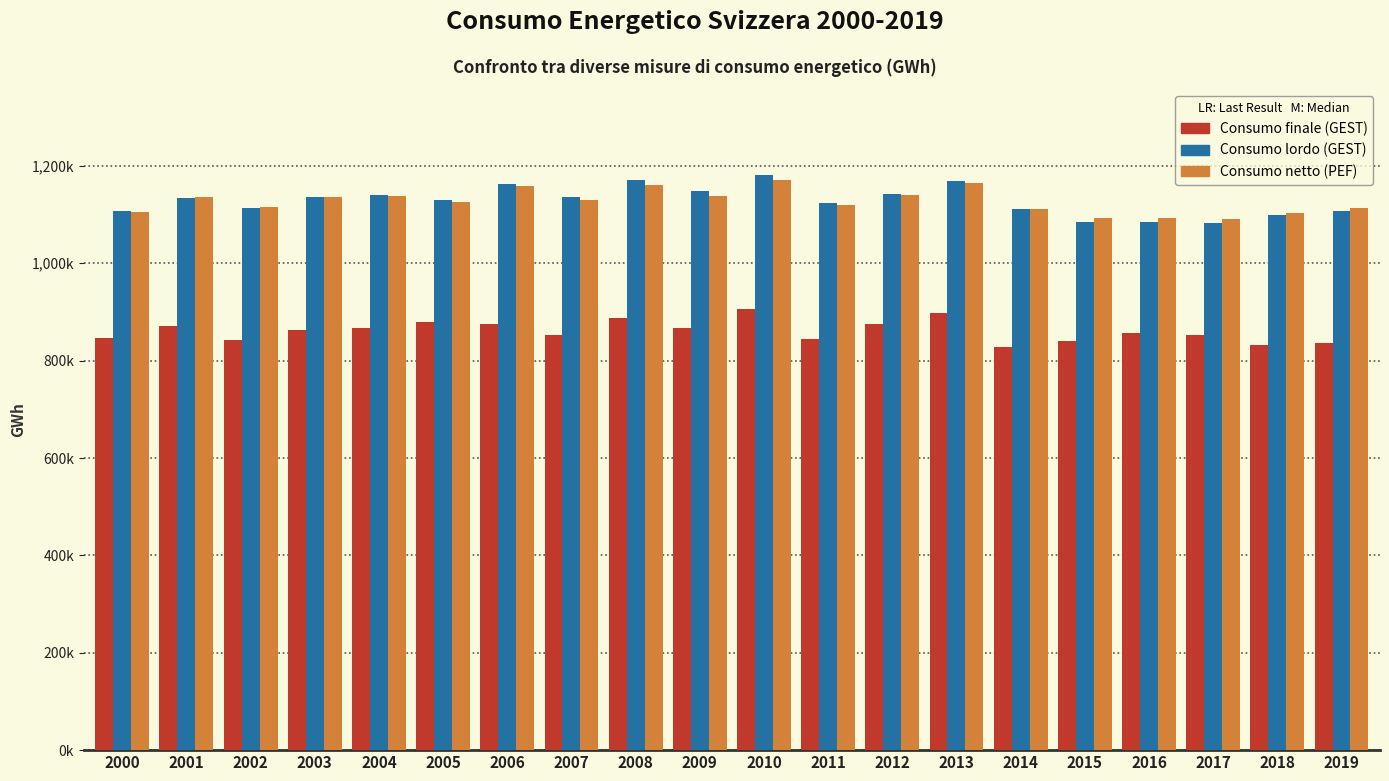

What is the sum of the Consumo netto (PEF) values at 2015 and 2014?

2203697